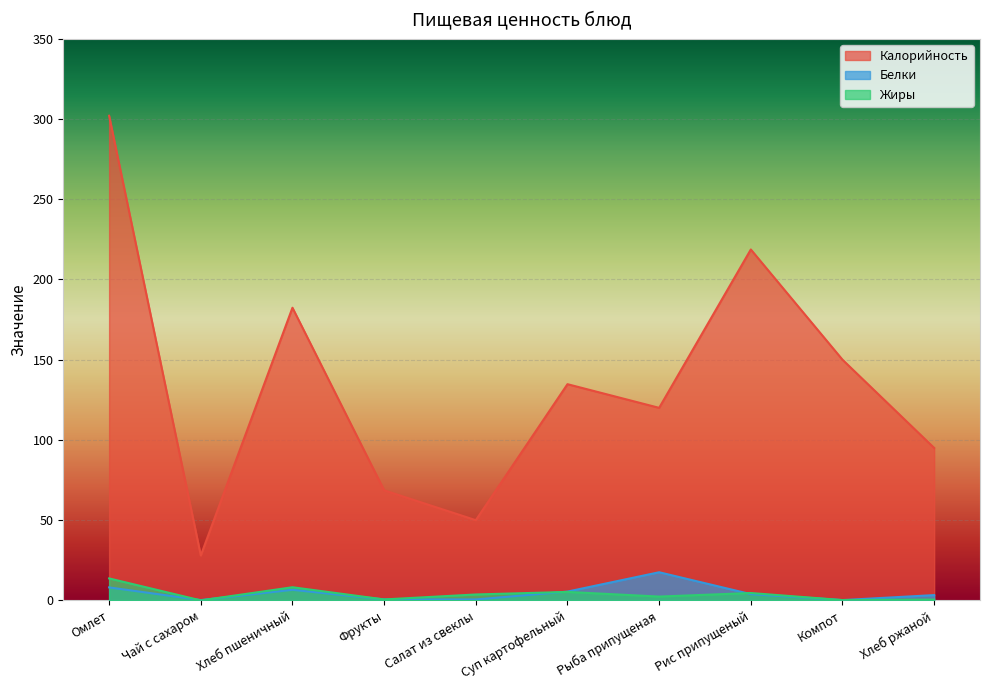

At which label does Калорийность first exceed 134?

Омлет